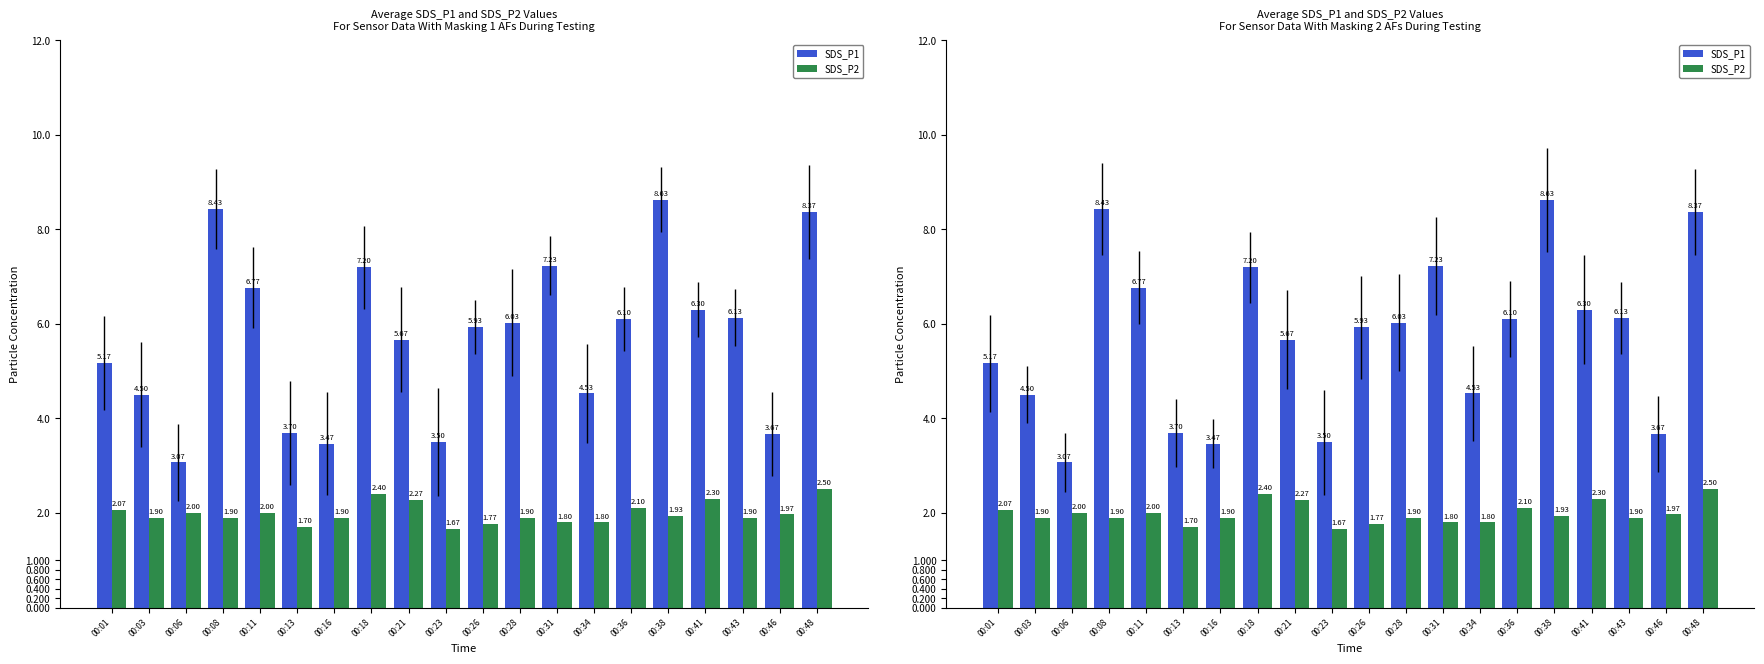

How many groups of bars are there?

20